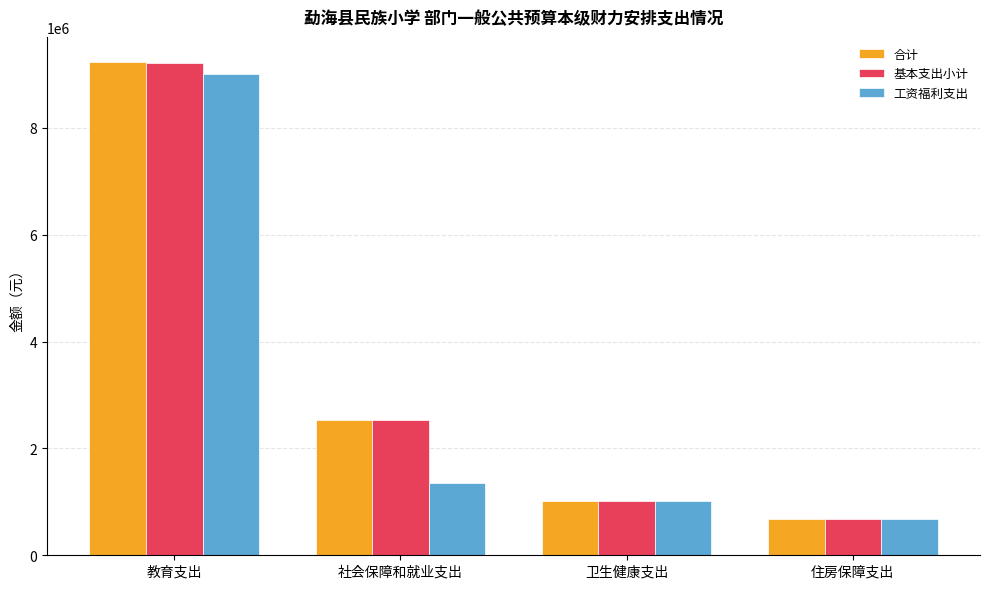

Reading right to left, list all the values displayed in this chart.

合计: 675664.6	1010570.0	2527522.9	9242067.2
基本支出小计: 675664.6	1010570.0	2527522.9	9216719.6
工资福利支出: 675664.6	1010570.0	1351329.1	9003959.8